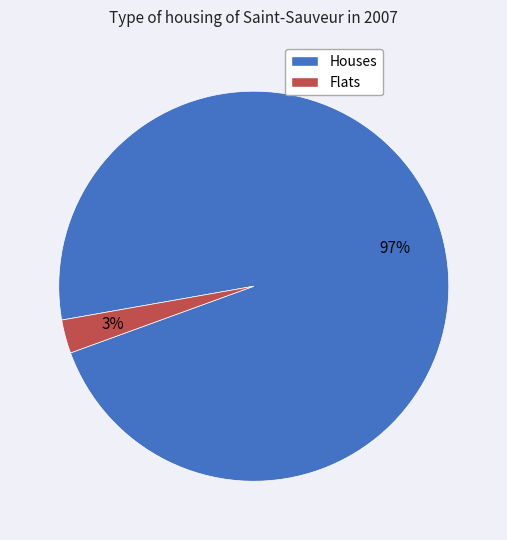

Which category has the smallest portion of the pie?

Flats